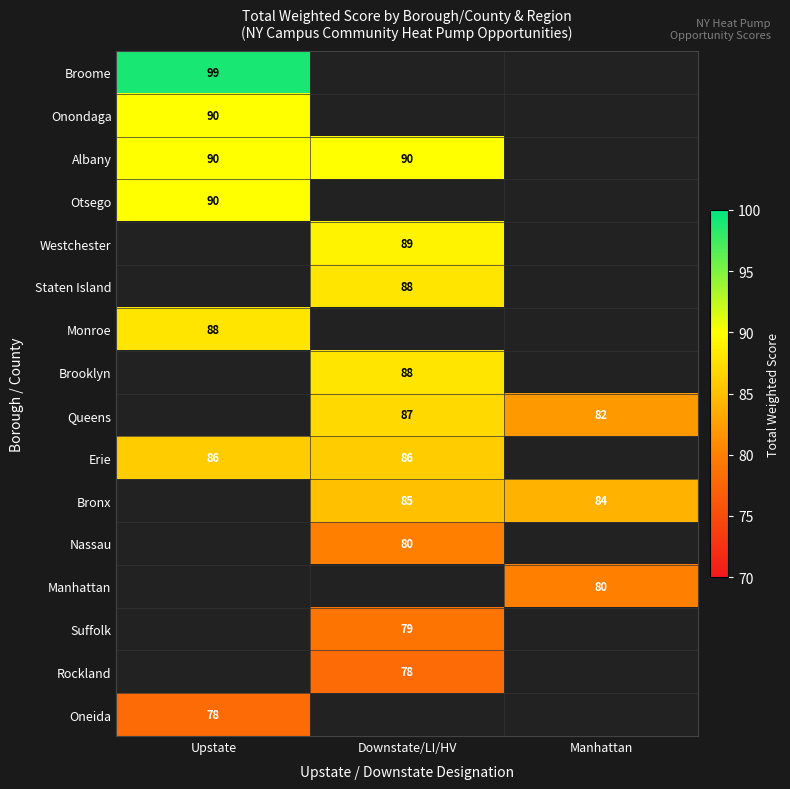

What is the sum of the Queens values at Manhattan and Downstate/LI/HV?

169